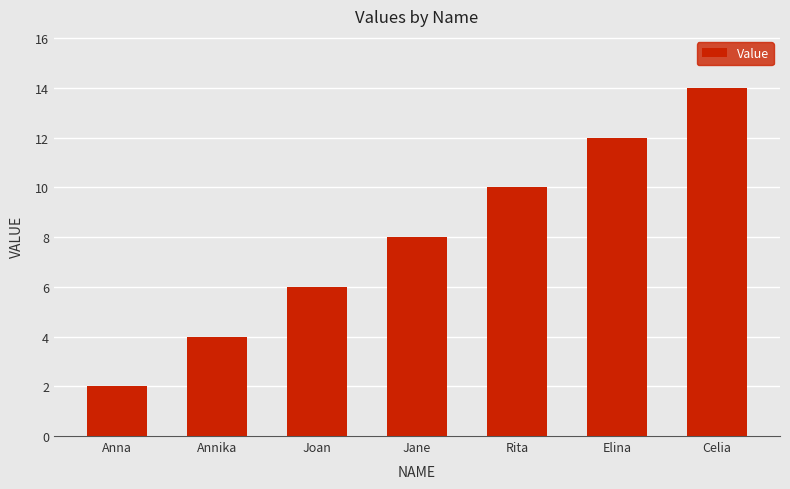

Between Jane and Celia, which is larger?

Celia